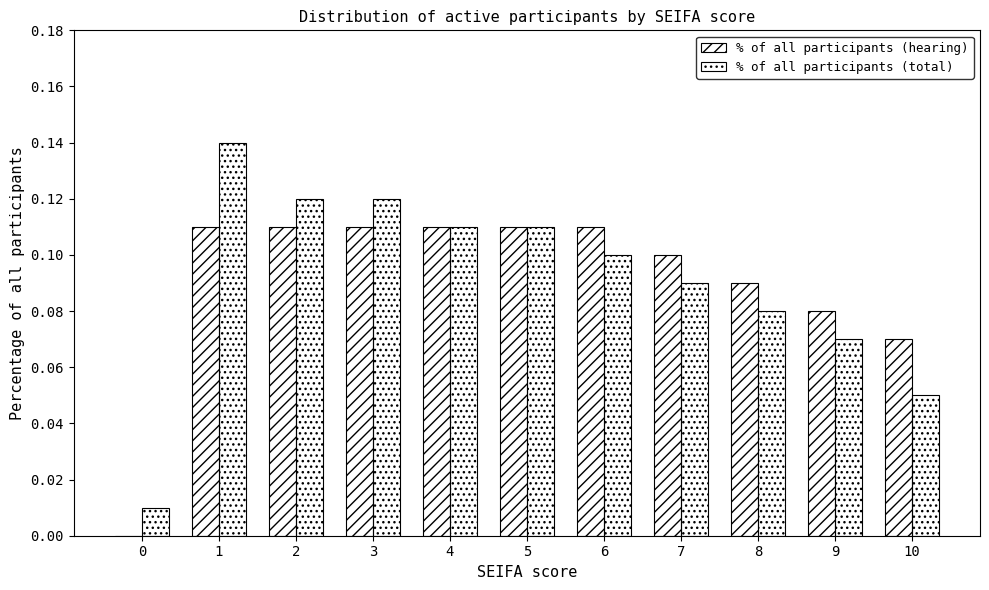

What is the total value across all series at 3?

0.2